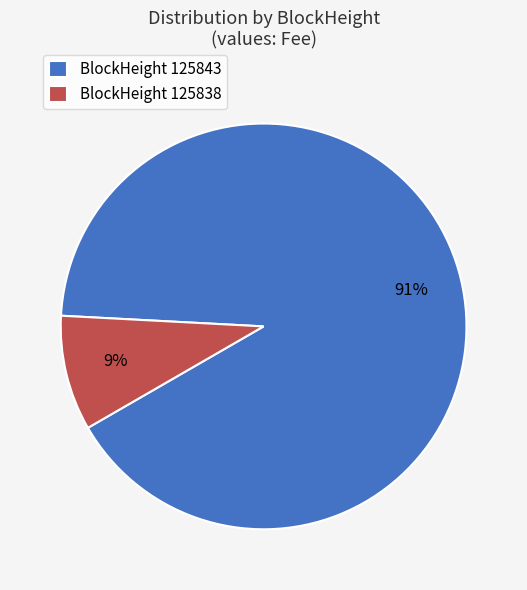

Does BlockHeight 125838 represent more than half of the total?

No